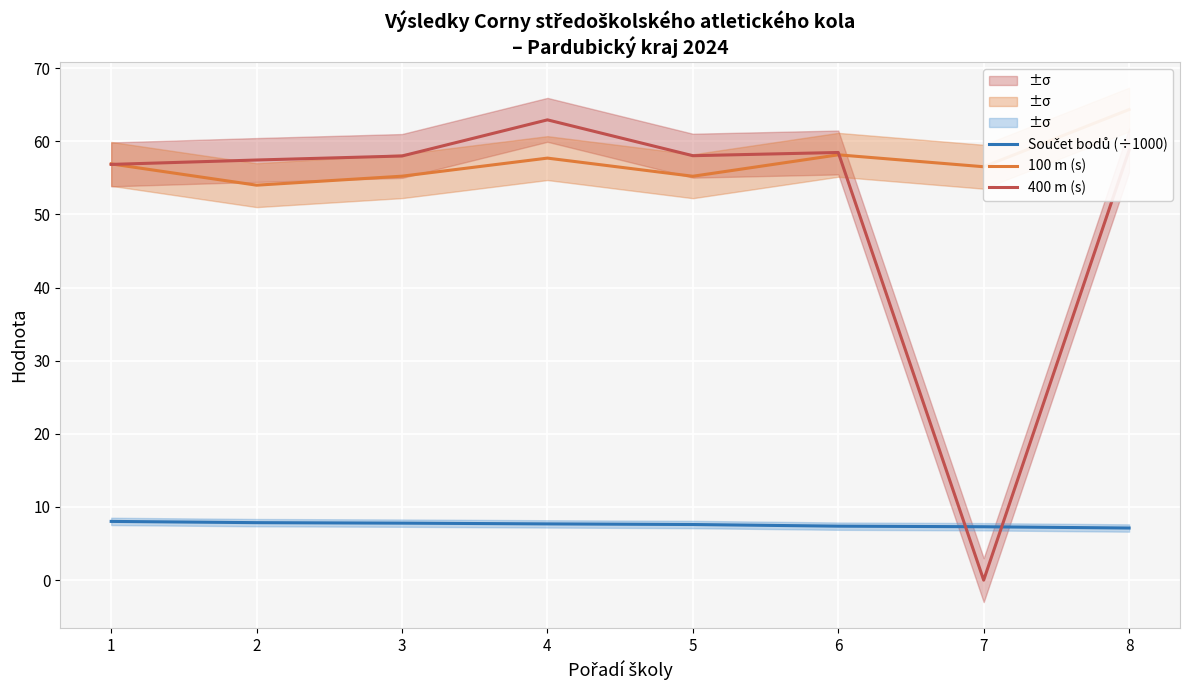

Where does the 100 m (s) series first go above 56?

1